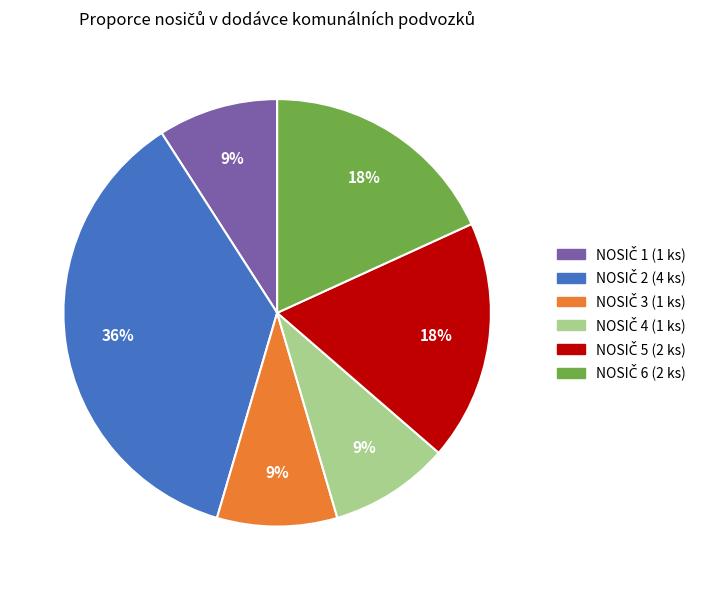

To the nearest percent, what is the difference between the largest and smallest slice percentages?

27%